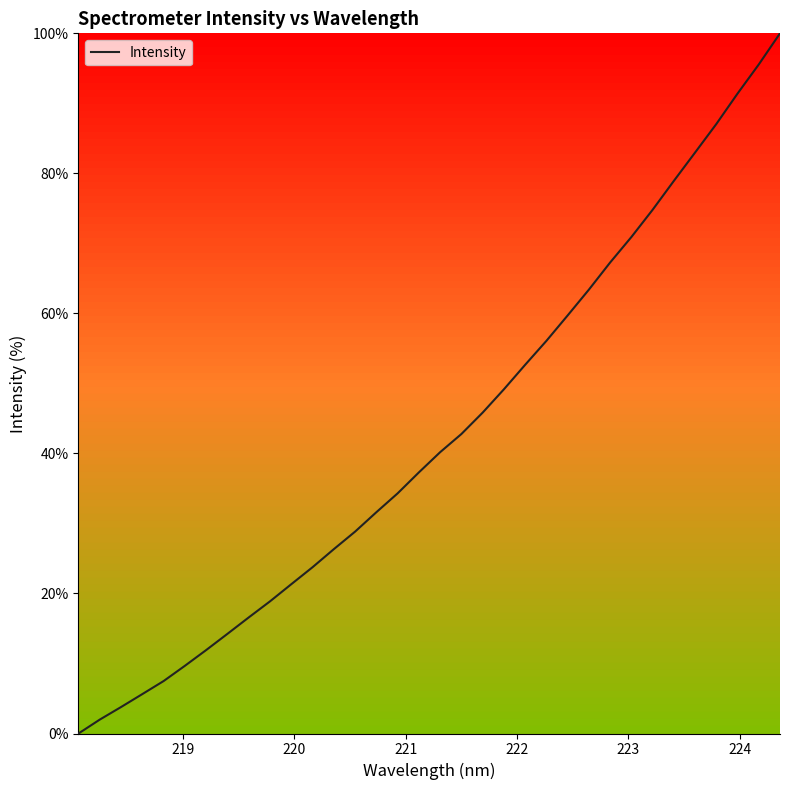

What is the greatest value displayed?

100.0